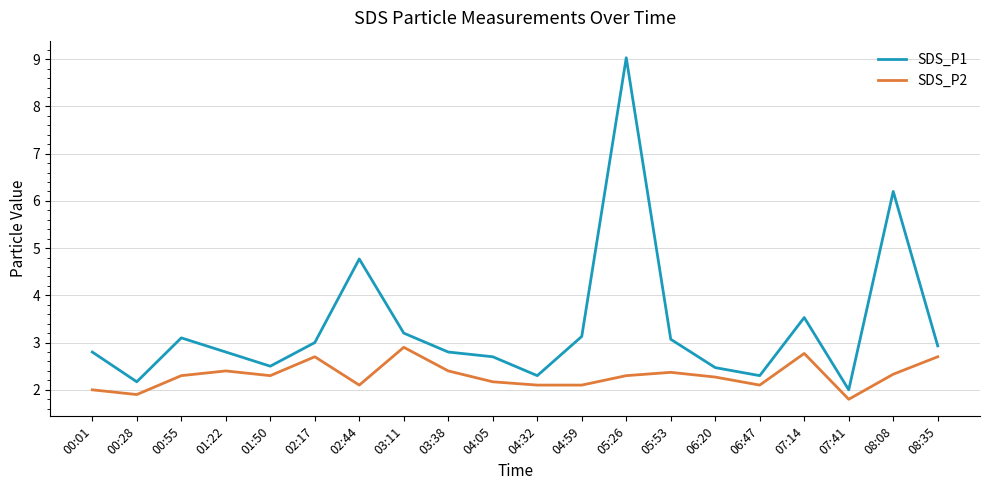

Which series has the largest total across all categories?

SDS_P1